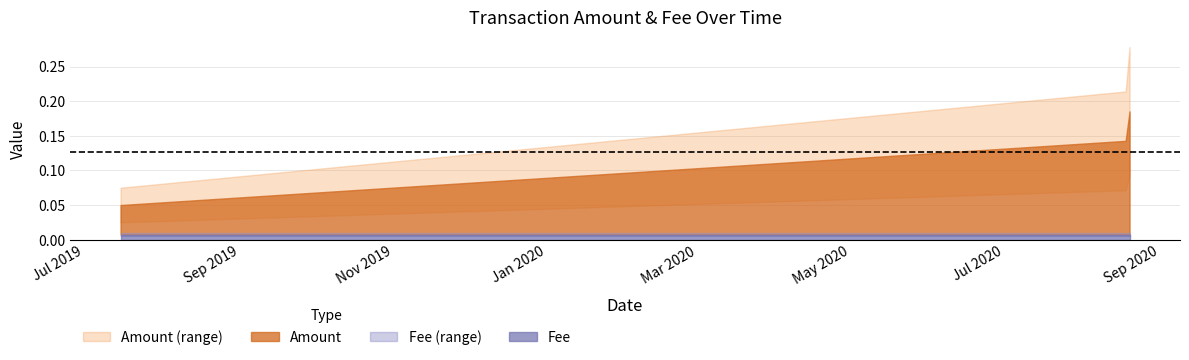

What is the label of the 2nd point from the left?

2020-08-18 07:36:57